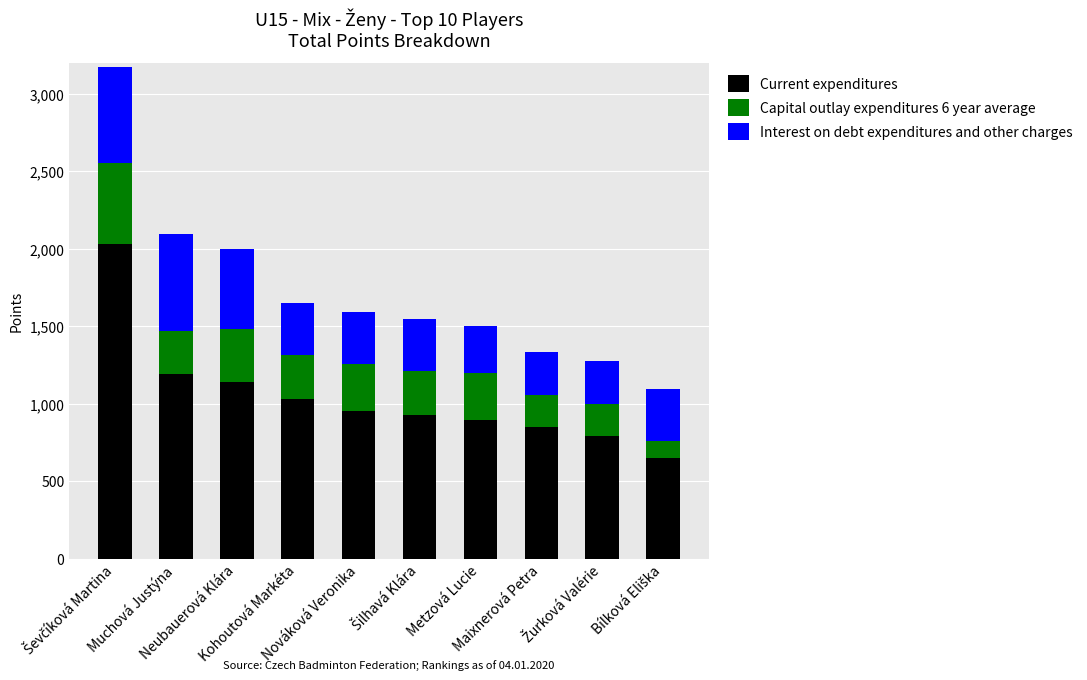

What is the average value of the Current expenditures series?

1047